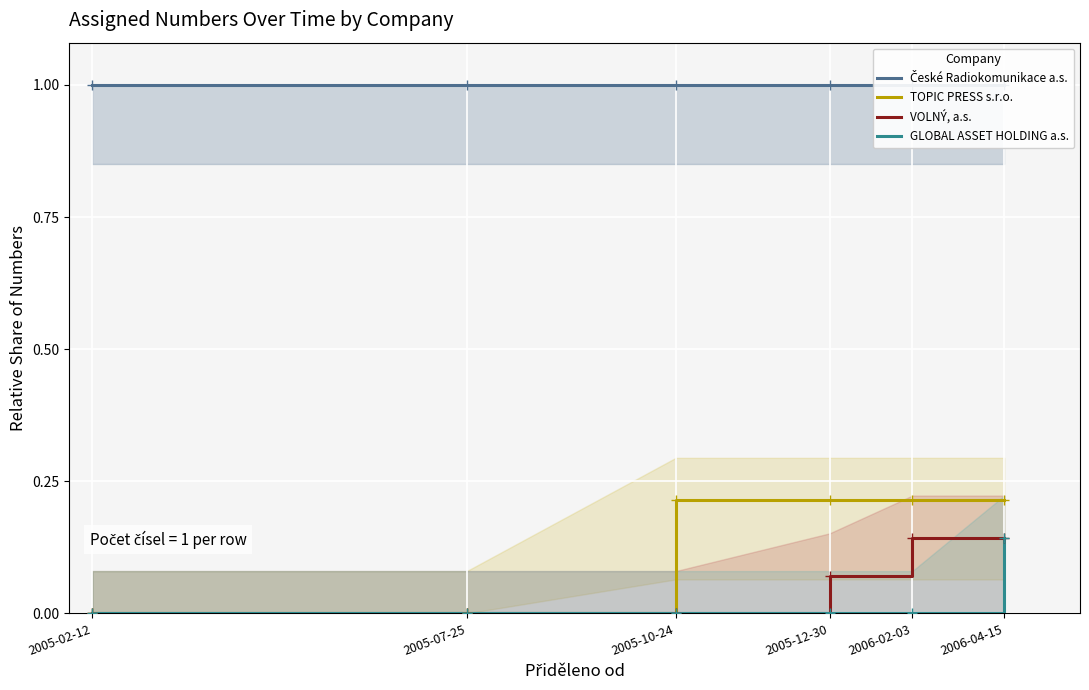

Count the number of data series in this chart.

4